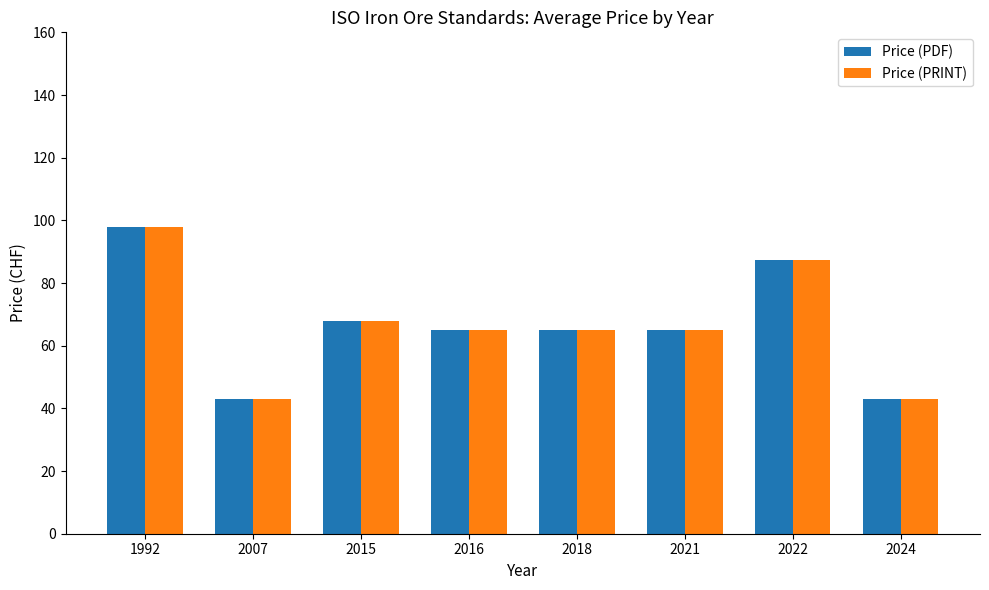

What is the lowest value of the Price (PRINT) series?

43.0